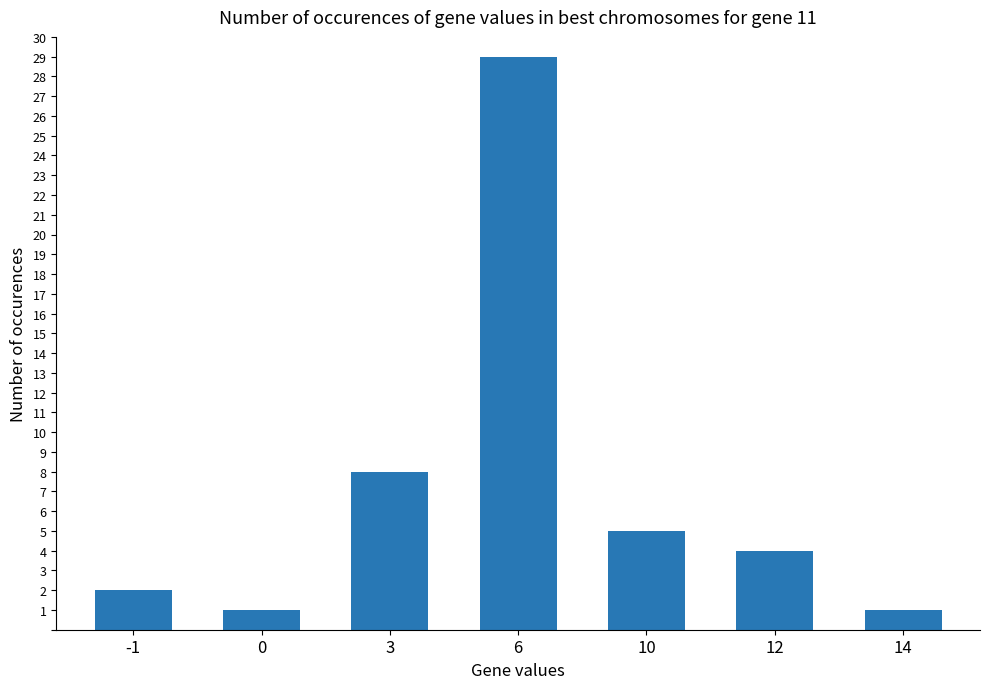

Reading left to right, transcribe all the data shown in this chart.

-1=2	0=1	3=8	6=29	10=5	12=4	14=1